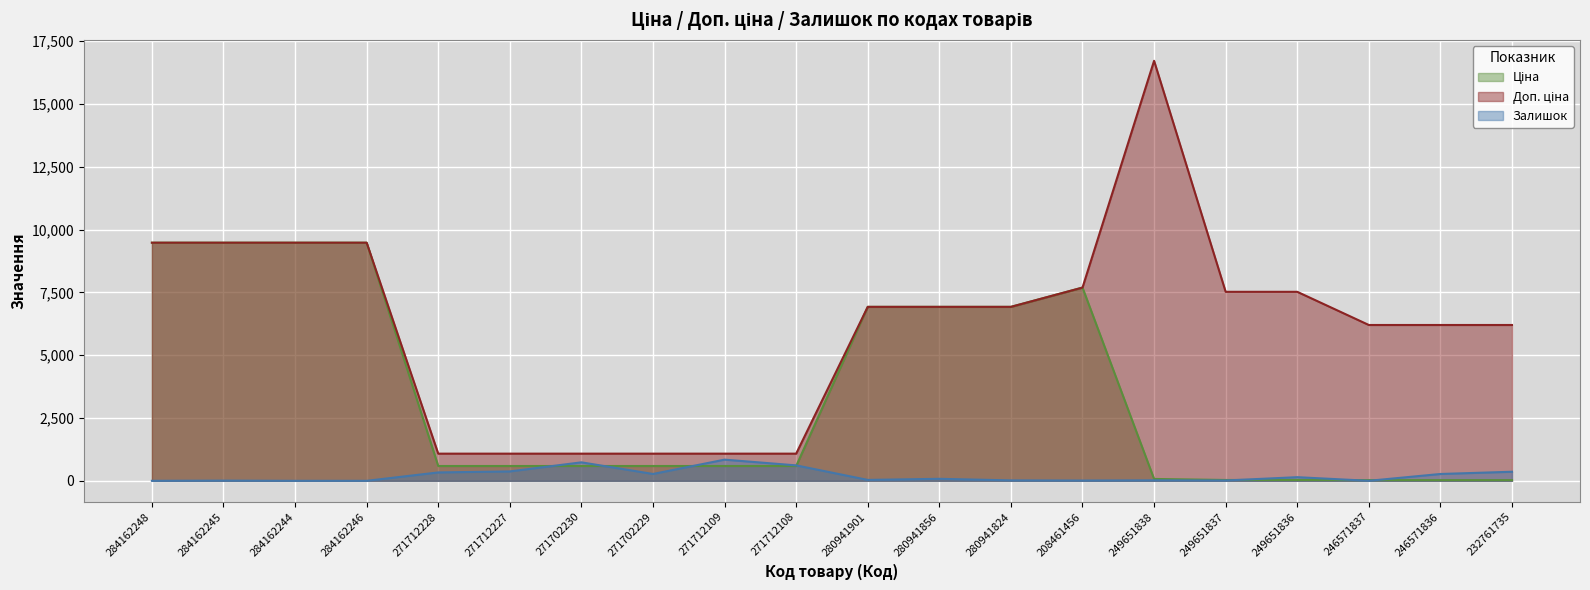

What is the lowest value of the Ціна series?

27.6